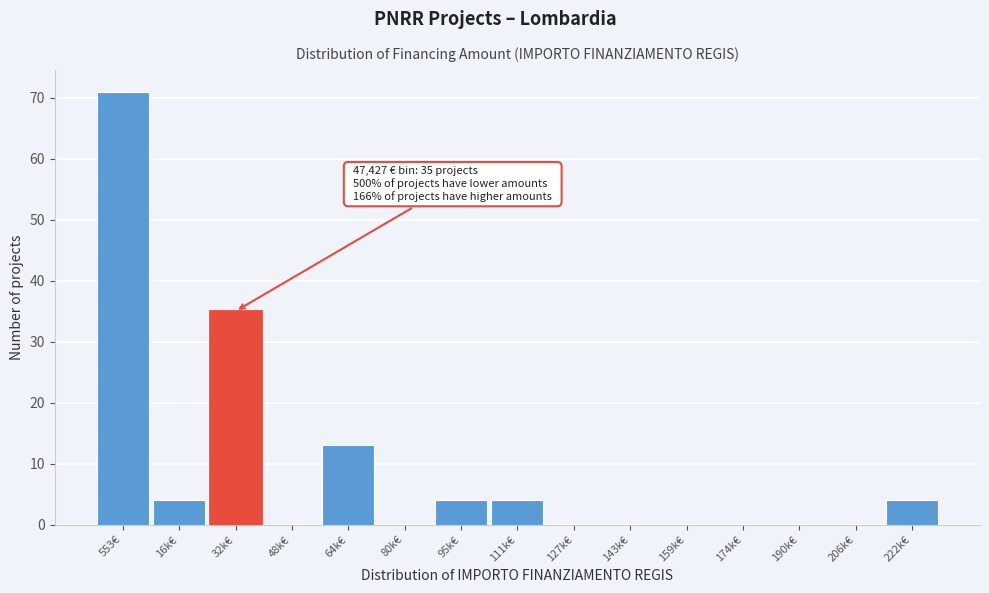

Reading left to right, transcribe all the data shown in this chart.

553€=71	16k€=4	32k€=35	48k€=0	64k€=13	80k€=0	95k€=4	111k€=4	127k€=0	143k€=0	159k€=0	174k€=0	190k€=0	206k€=0	222k€=4